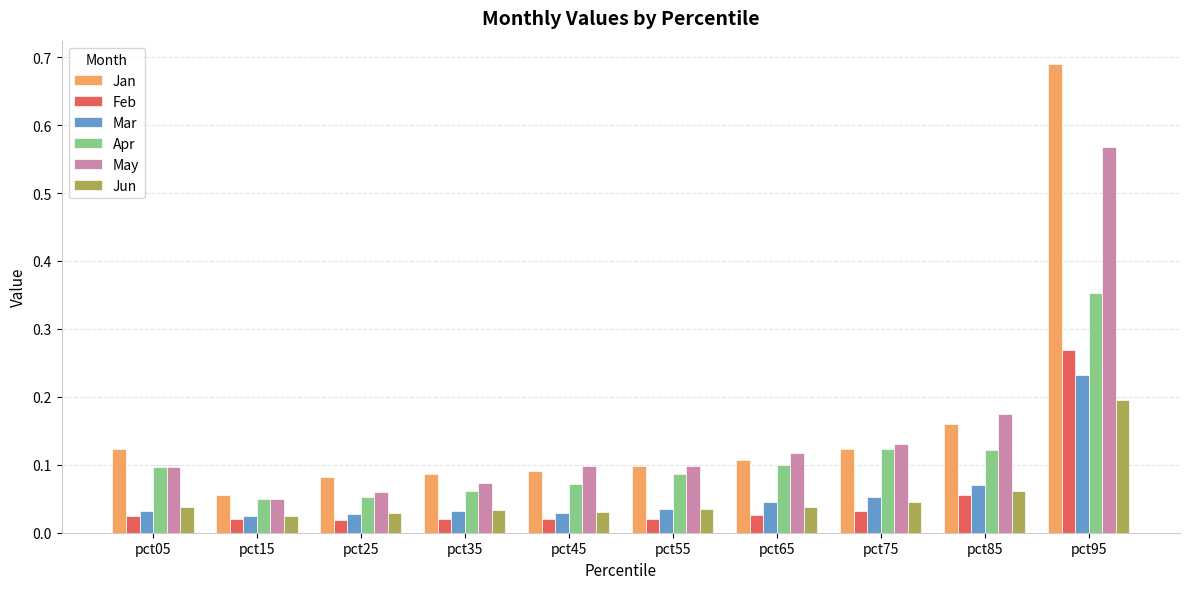

Which series changed the most between pct35 and pct75?

Apr